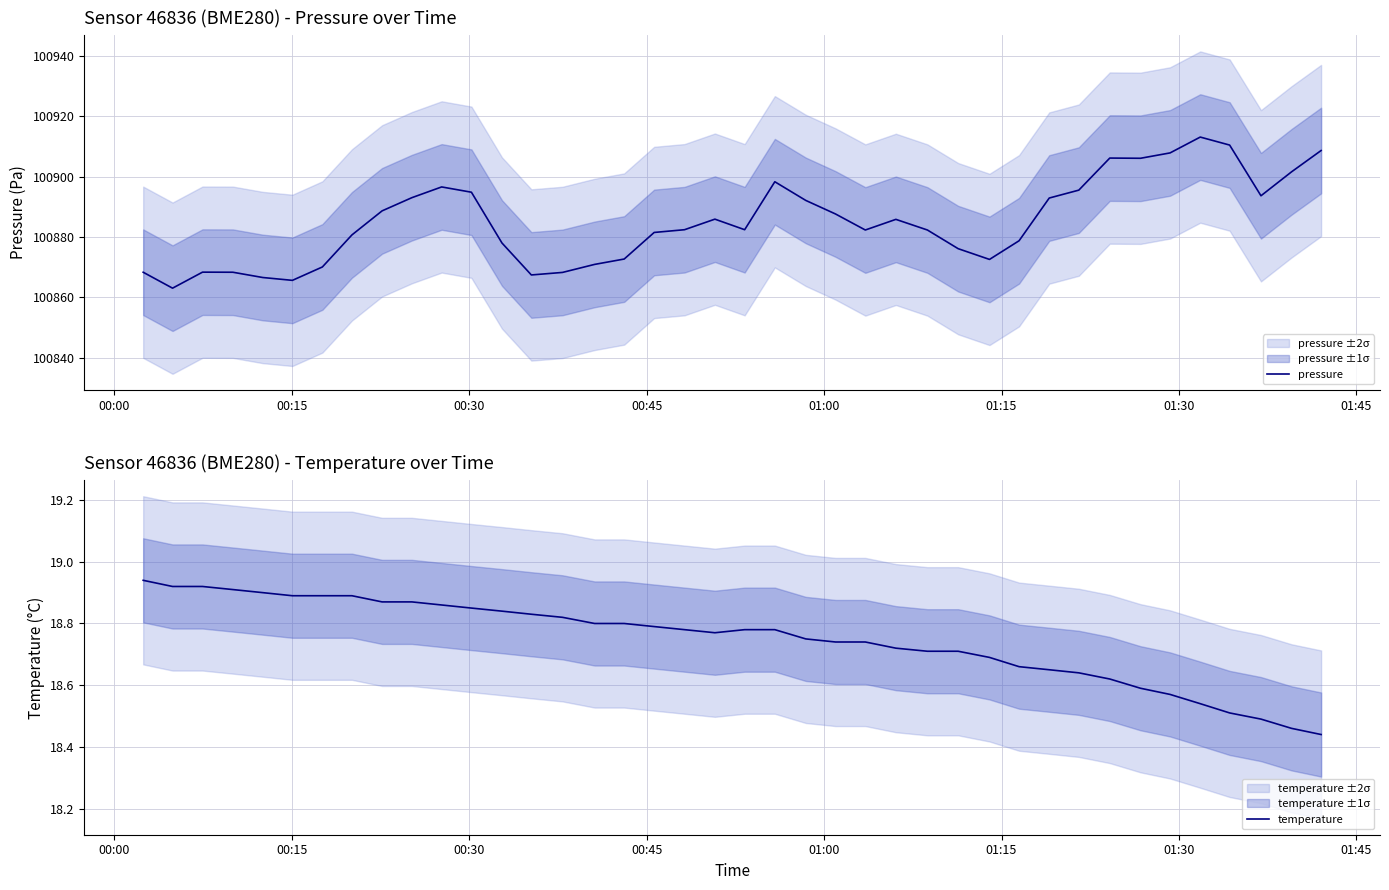

Rank the series by their average value, from highest to lowest.

pressure, temperature